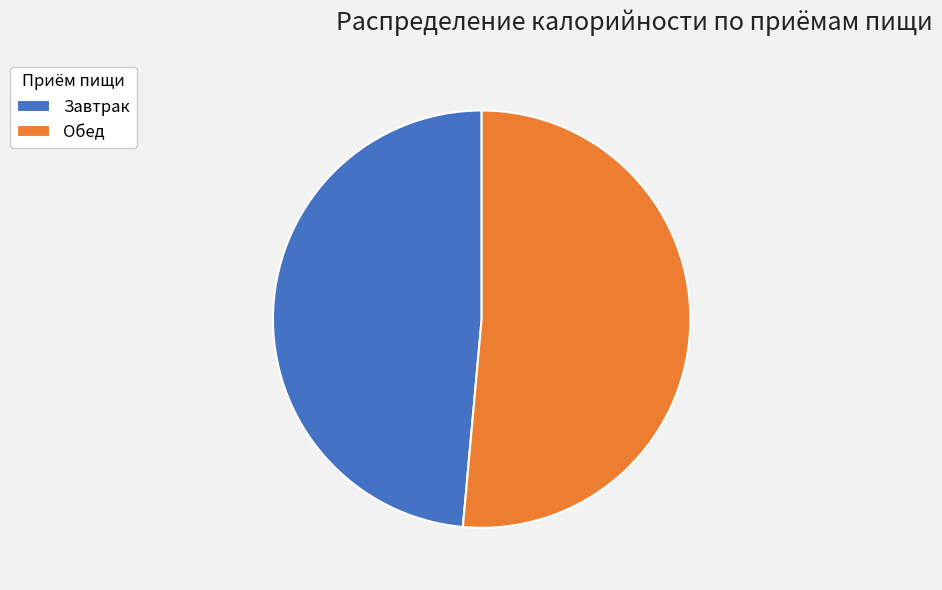

Combined, do Завтрак and Обед account for over 50%?

Yes